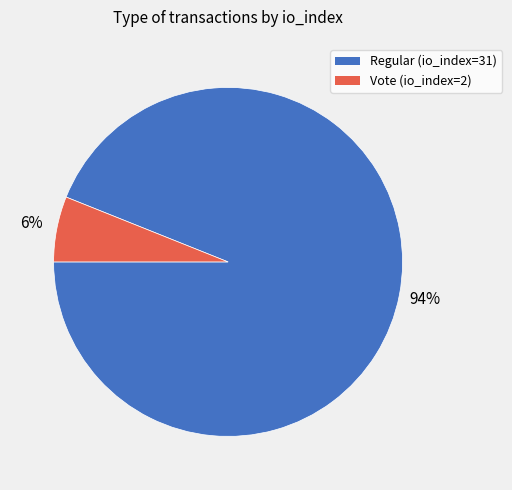

Between Regular (io_index=31) and Vote (io_index=2), which is larger?

Regular (io_index=31)